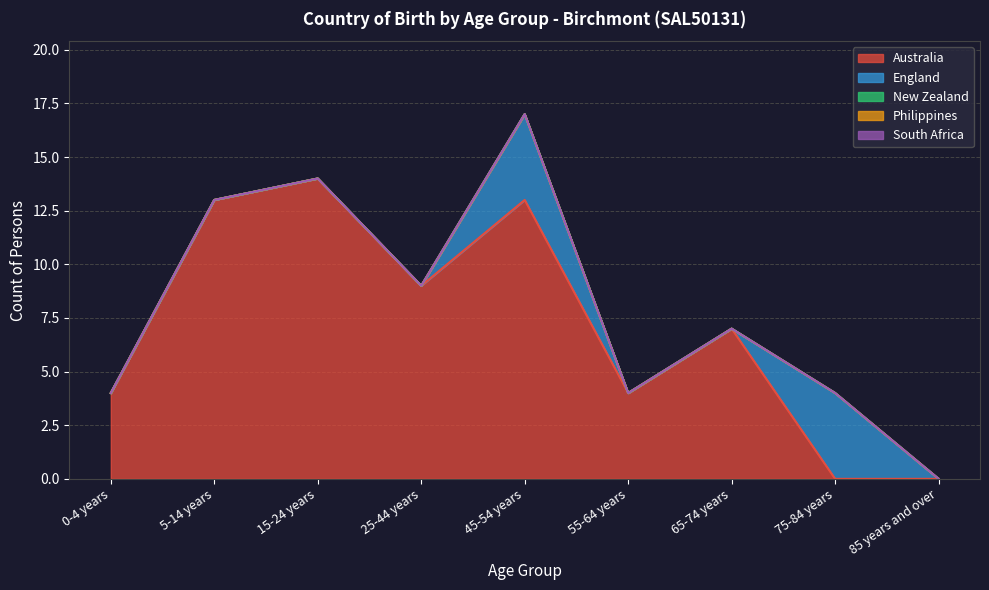

Reading left to right, what are all the values shown in this chart?

Australia: 4	13	14	9	13	4	7	0	0
England: 0	0	0	0	4	0	0	4	0
New Zealand: 0	0	0	0	0	0	0	0	0
Philippines: 0	0	0	0	0	0	0	0	0
South Africa: 0	0	0	0	0	0	0	0	0